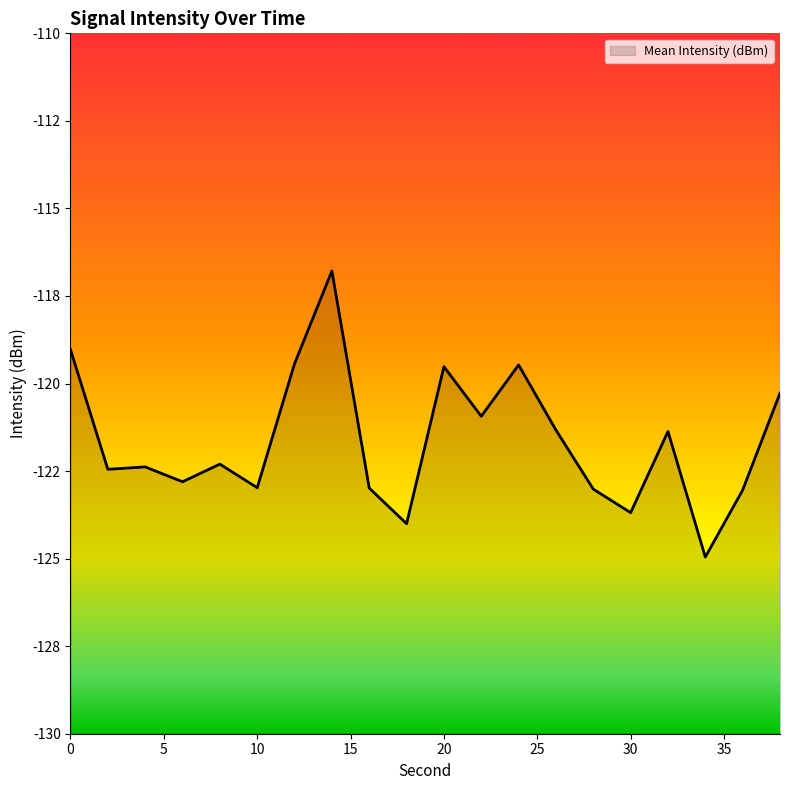

What is the average value?

-121.6